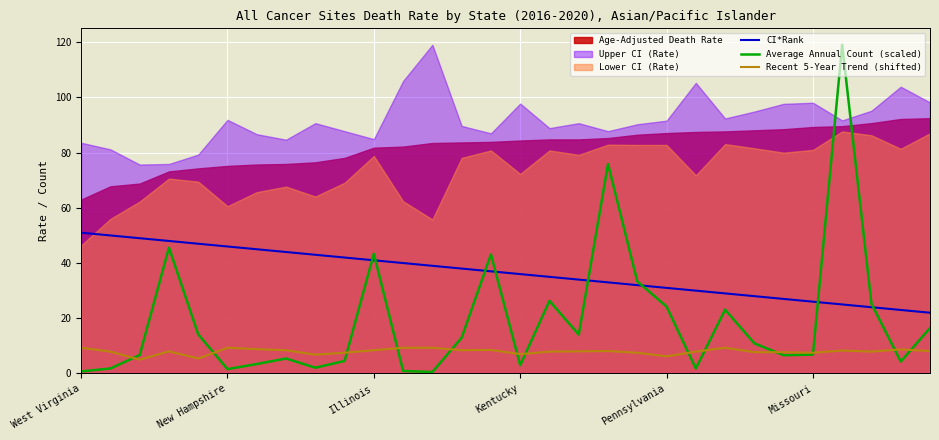

What is the lowest value of the Recent 5-Year Trend (shifted) series?

5.0